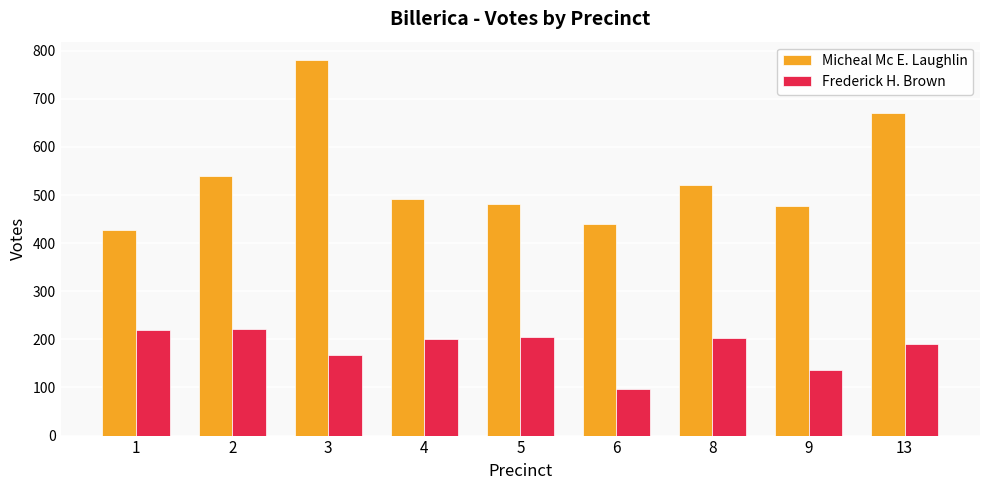

What is the approximate value of Micheal Mc E. Laughlin at 8, to the nearest 50?

500